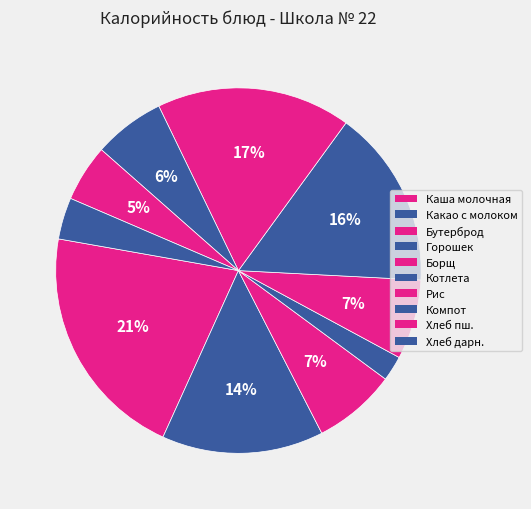

Is there a majority slice in this chart?

No